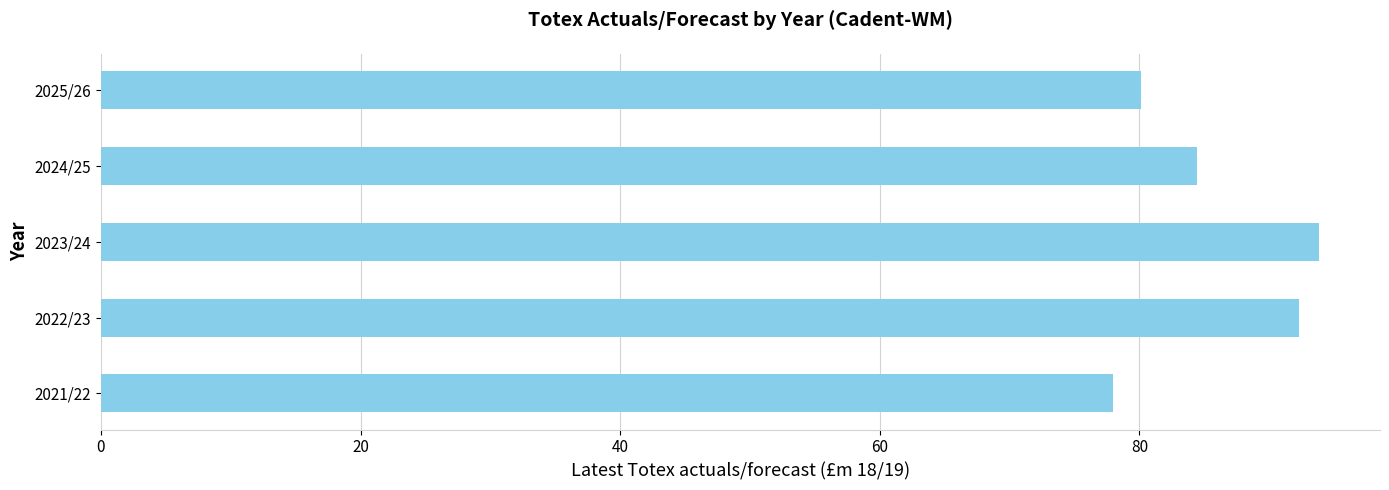

What value does the data have at 2021/22?

78.0